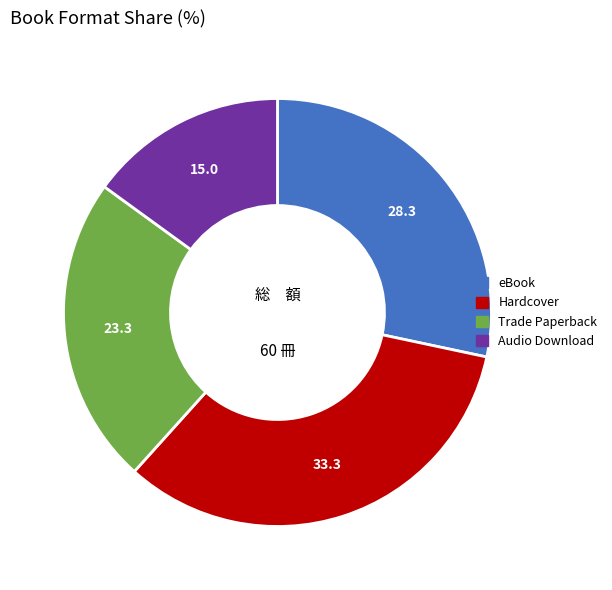

How many segments does this pie chart have?

4